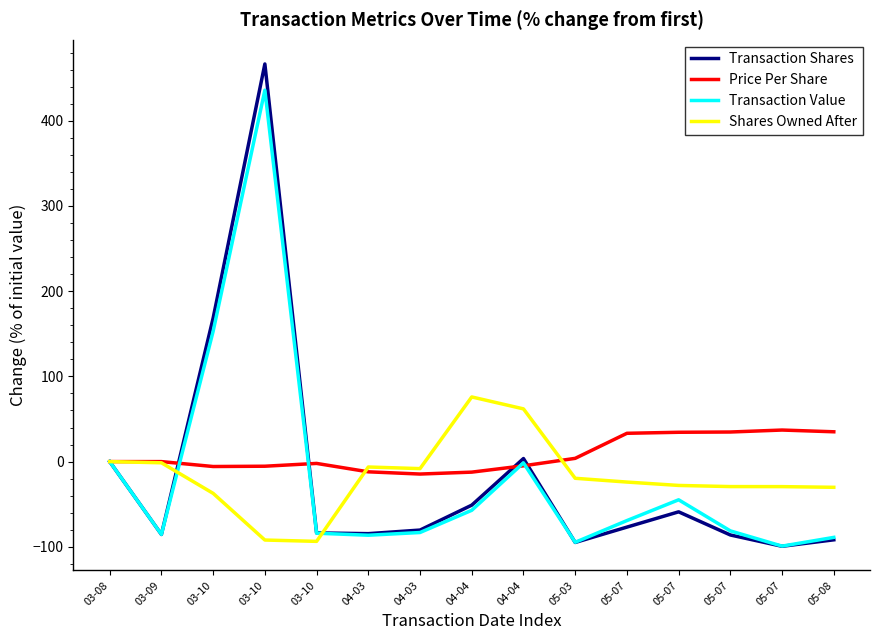

Does the chart display data point markers on the line(s)?

No